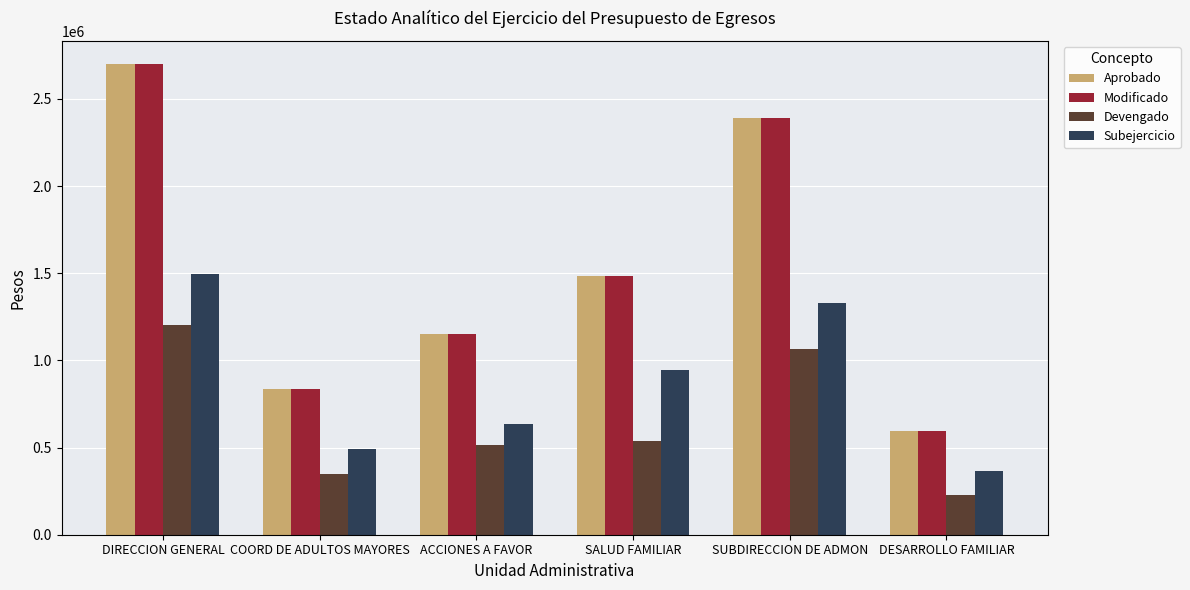

What is the label of the 2nd bar from the left?

COORD DE ADULTOS MAYORES